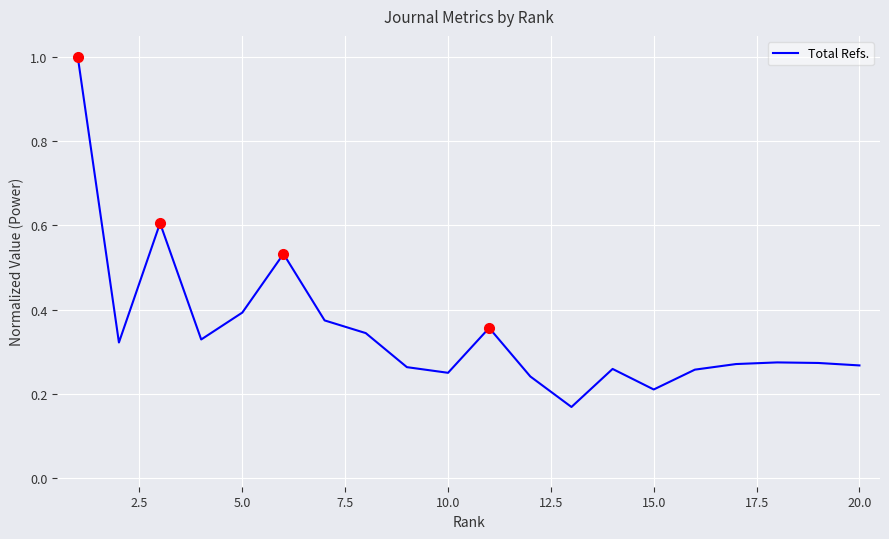

What is the greatest value displayed?

1.0